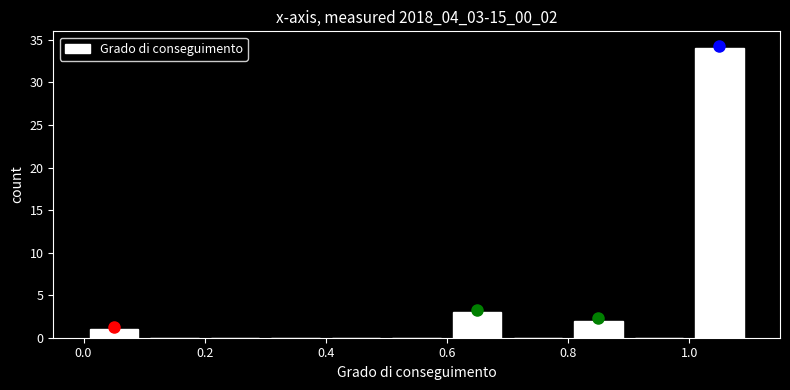

Reading left to right, list every bar in this chart as the range it spans on the x-axis followed by its height. The values are not printed on the chart, so give them approximately, as read against the axis.

0.0 to 0.1: 1
0.1 to 0.2: 0
0.2 to 0.3: 0
0.3 to 0.4: 0
0.4 to 0.5: 0
0.5 to 0.6: 0
0.6 to 0.7: 3
0.7 to 0.8: 0
0.8 to 0.9: 2
0.9 to 1.0: 0
1.0 to 1.1: 34